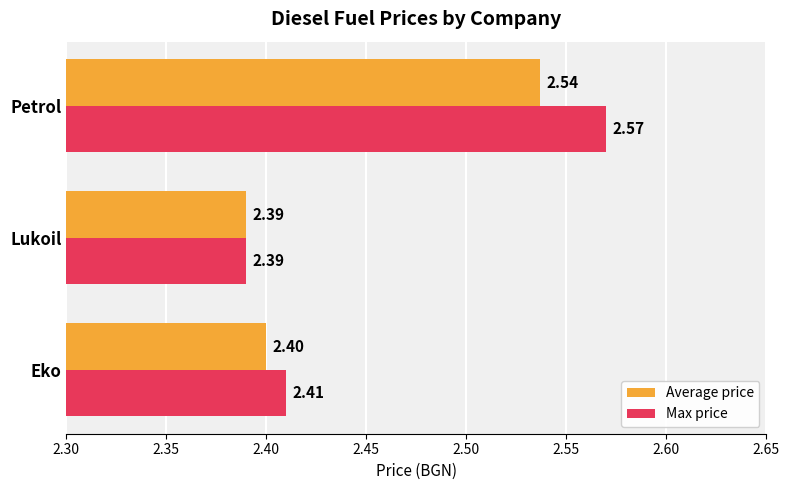

Which category has the highest value across all series?

Petrol